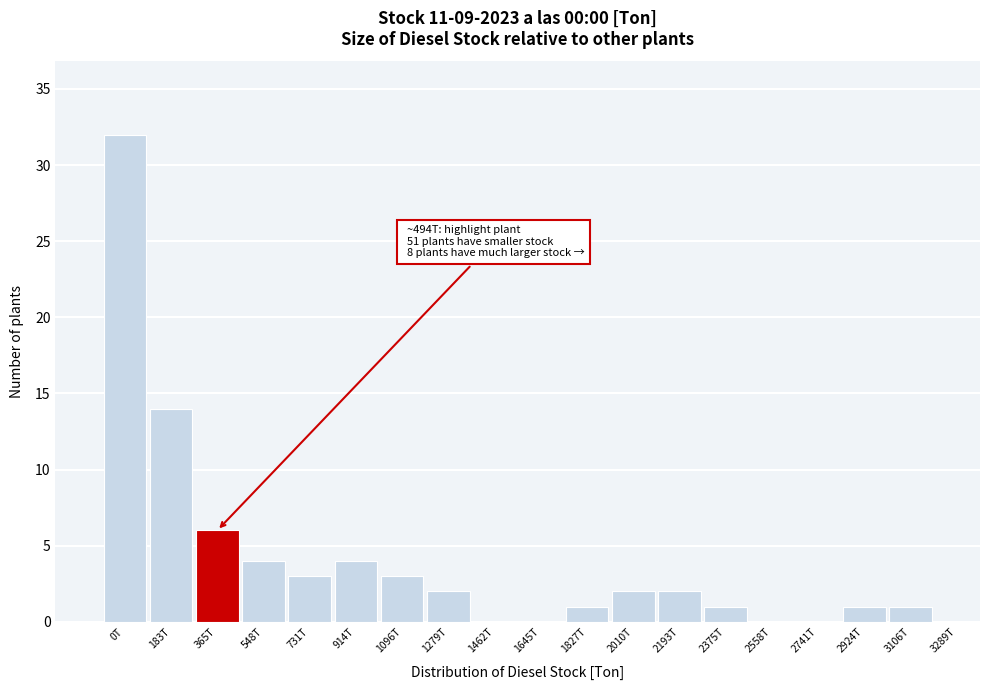

Reading left to right, extract all data points from this chart.

0T=32	183T=14	365T=6	548T=4	731T=3	914T=4	1096T=3	1279T=2	1462T=0	1645T=0	1827T=1	2010T=2	2193T=2	2375T=1	2558T=0	2741T=0	2924T=1	3106T=1	3289T=0